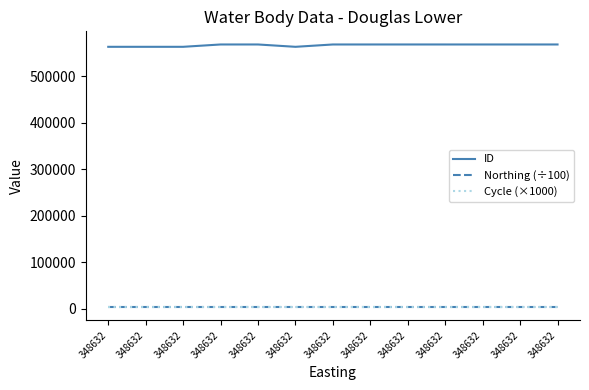

The value of Northing (÷100) at 348632 is 1604.1. True or false?

False